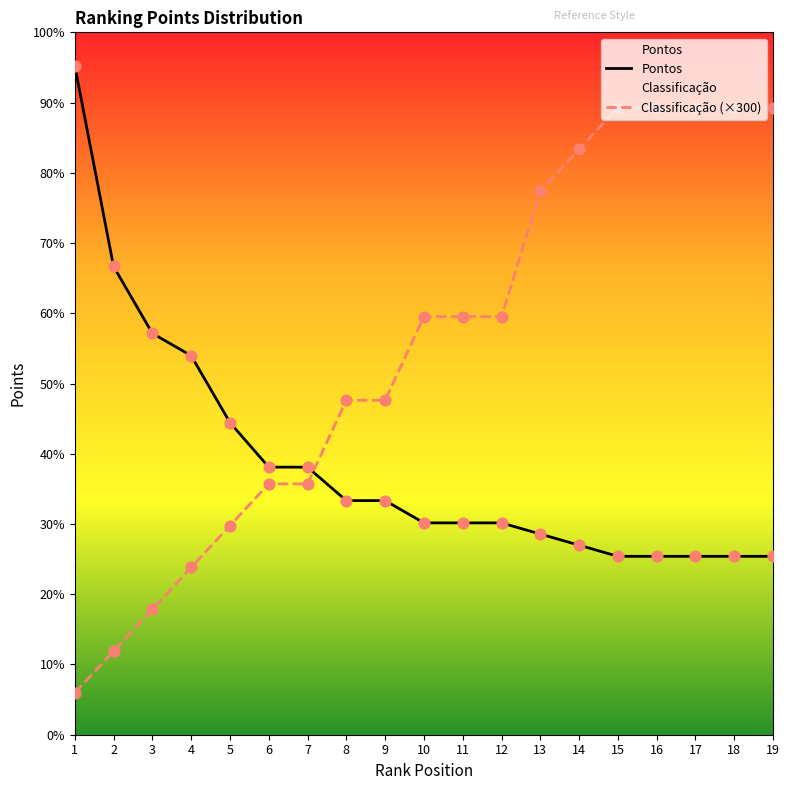

Which series reaches the maximum Y coordinate?

Pontos